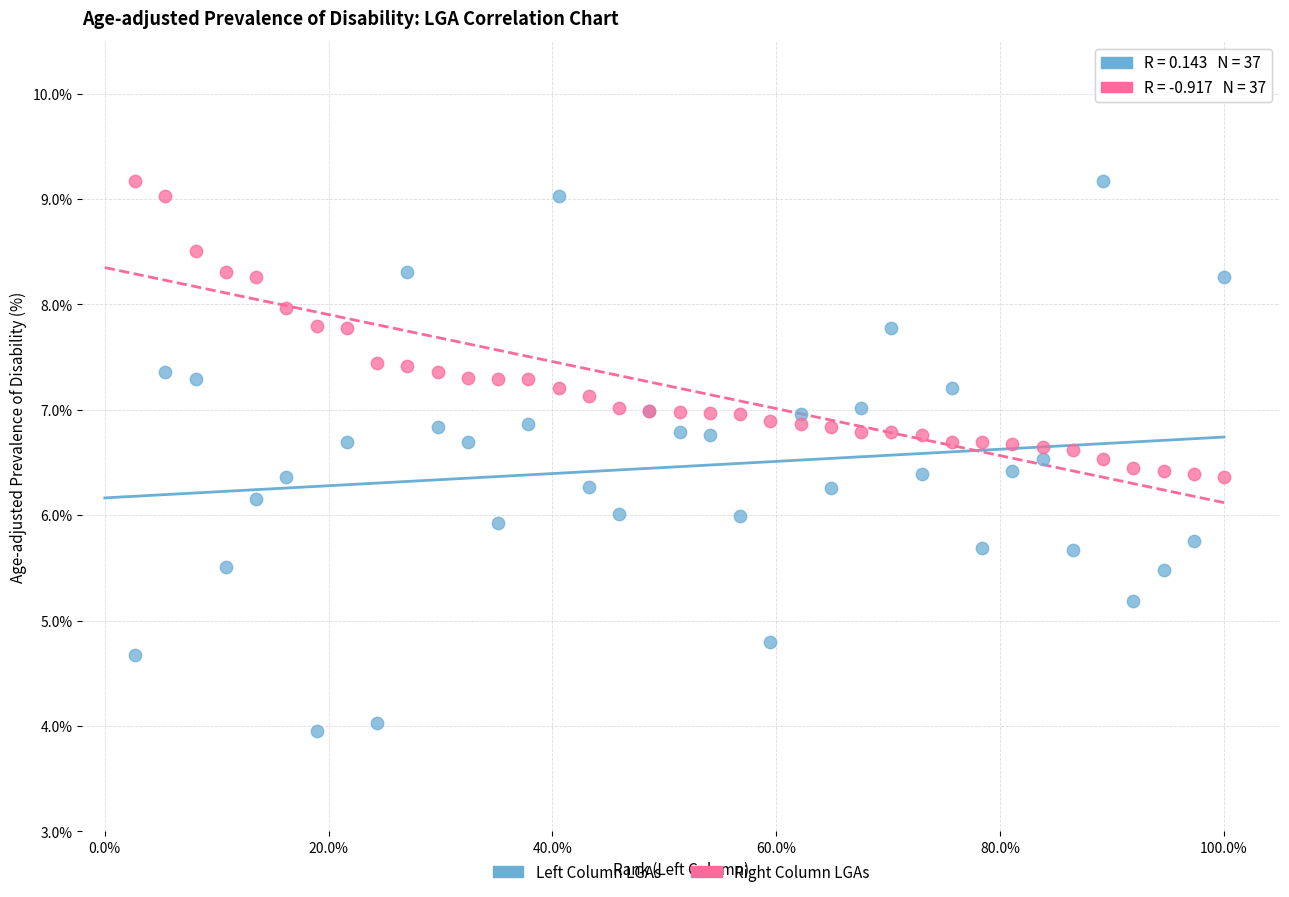

What is the X range (max minus min) for the scatter plot?

97.3